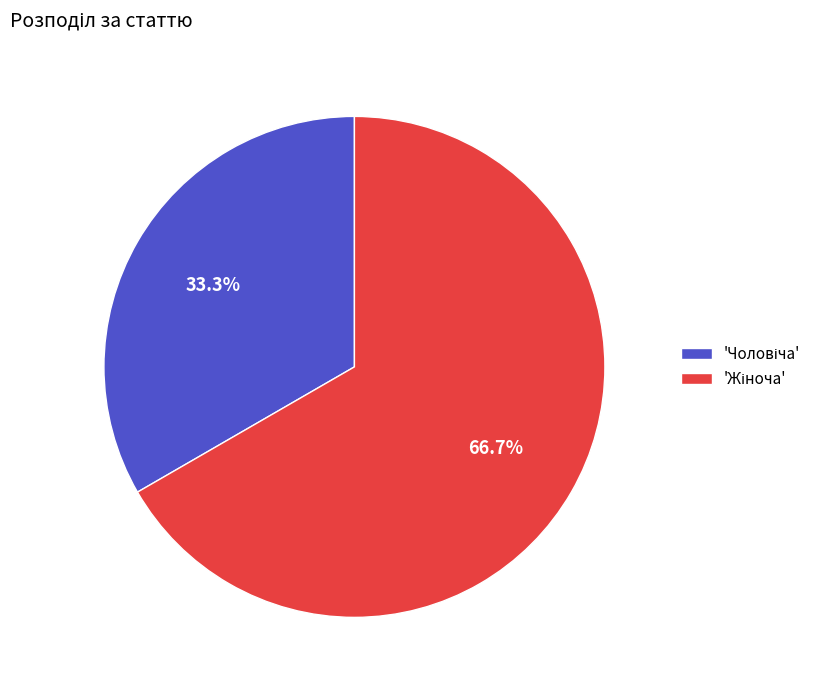

Is there any slice that represents more than half of the pie?

Yes